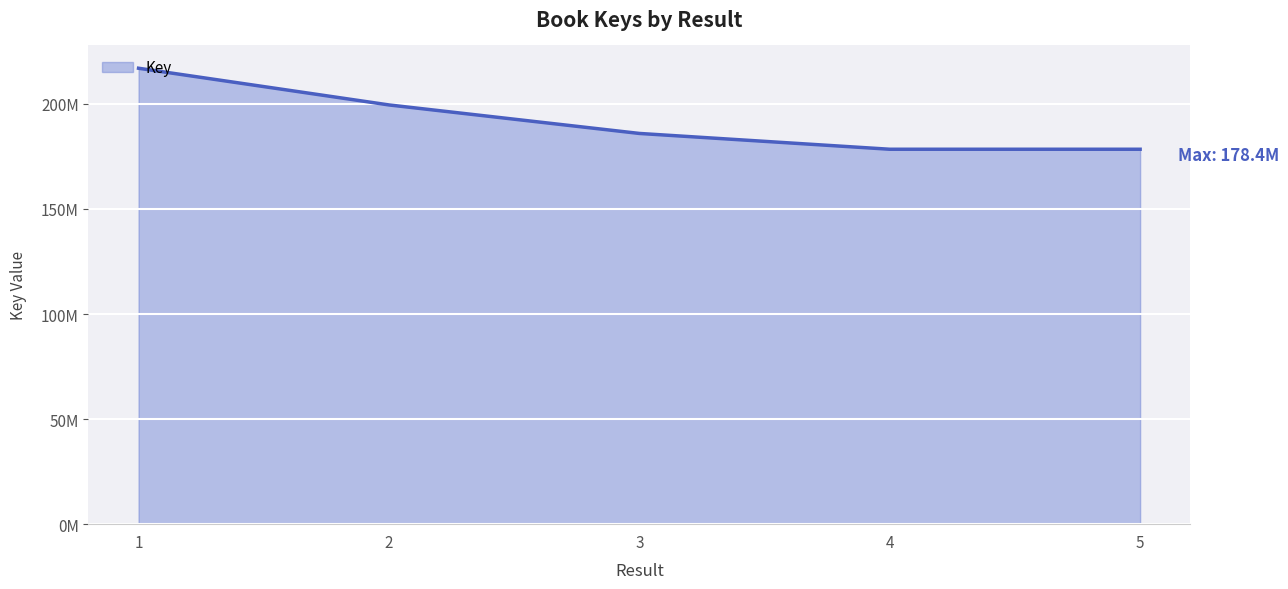

Reading left to right, transcribe all the data shown in this chart.

216989765	199525968	185960359	178436635	178436671